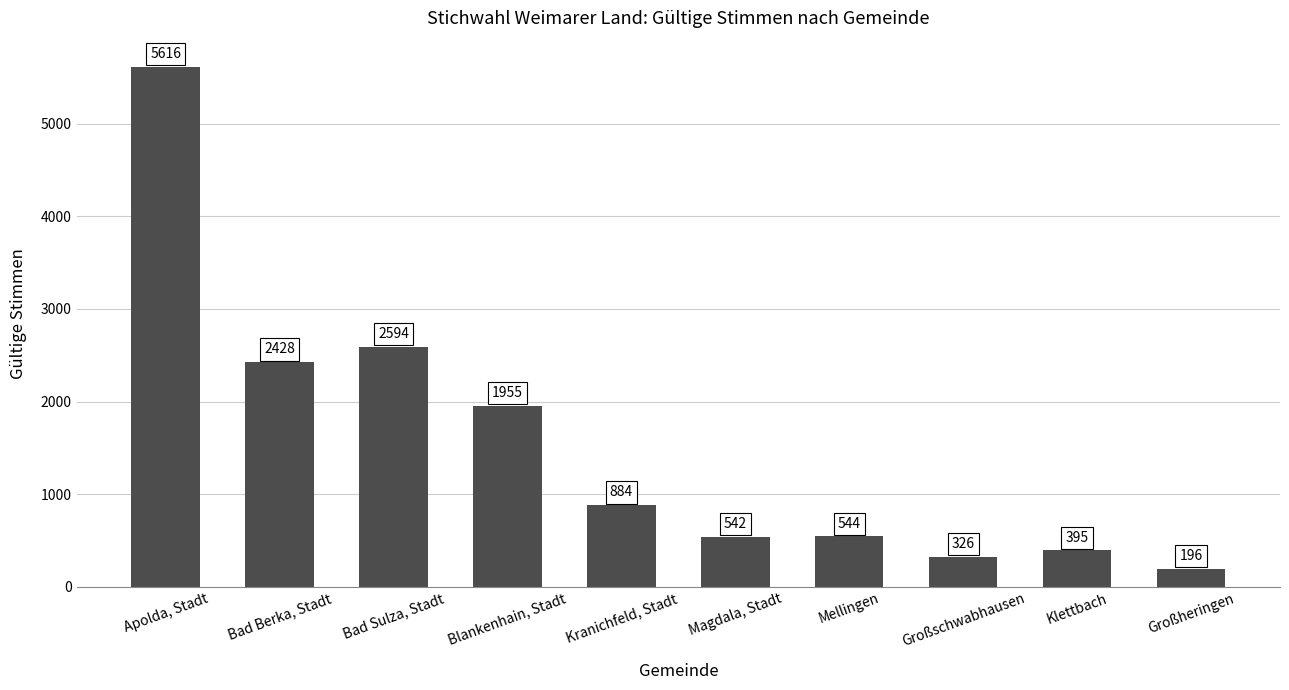

How many bars are there in total?

10